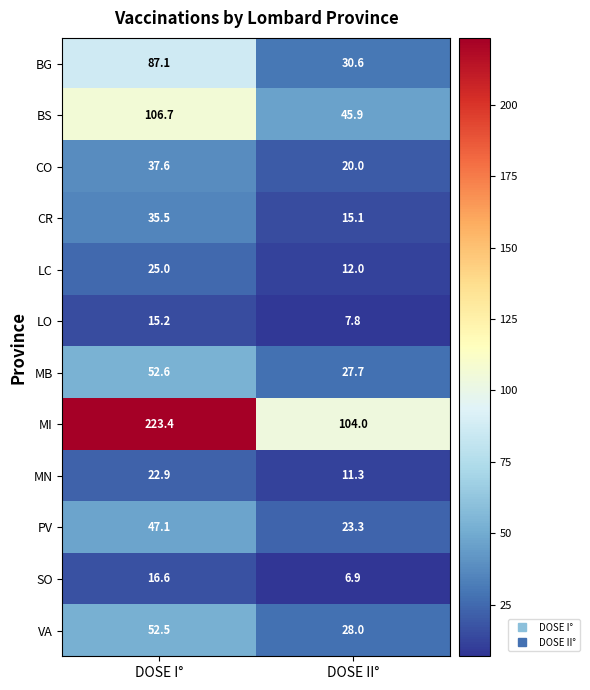

Reading left to right, transcribe all the data shown in this chart.

BG: 87.1	30.6
BS: 106.7	45.9
CO: 37.6	20.0
CR: 35.5	15.1
LC: 25.0	12.0
LO: 15.2	7.8
MB: 52.6	27.7
MI: 223.4	104.0
MN: 22.9	11.3
PV: 47.1	23.3
SO: 16.6	6.9
VA: 52.5	28.0